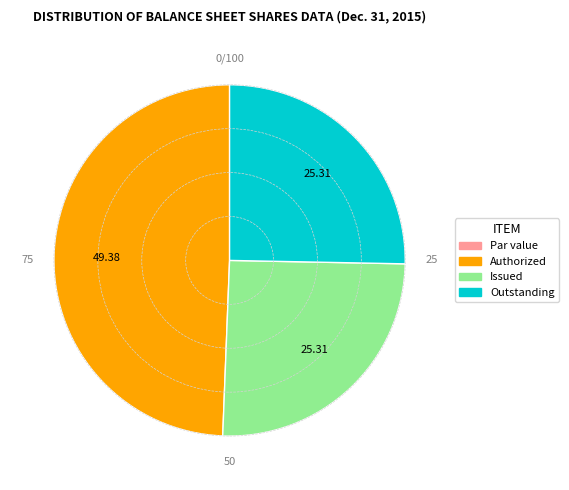

Is there any slice that represents more than half of the pie?

No